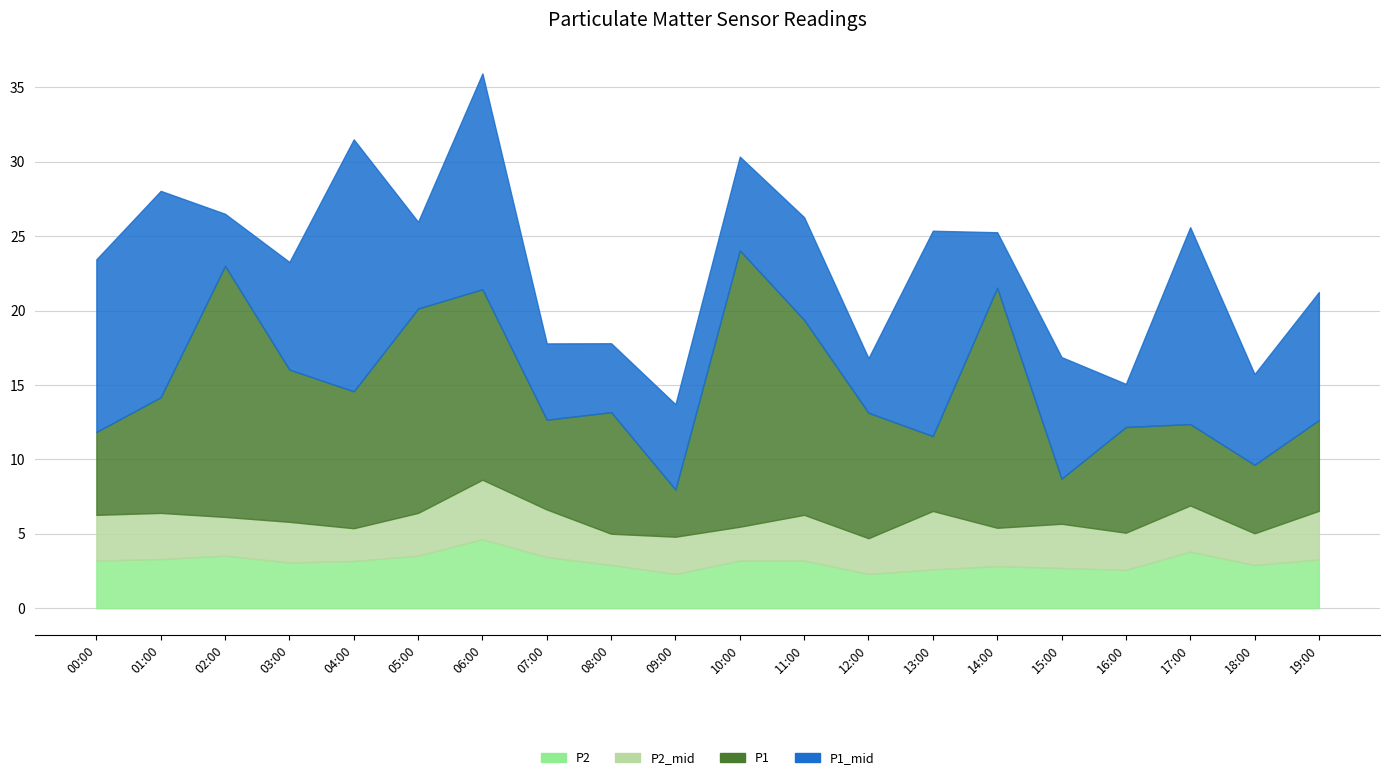

What is the spread (max minus min) of values at 15:00?

5.5